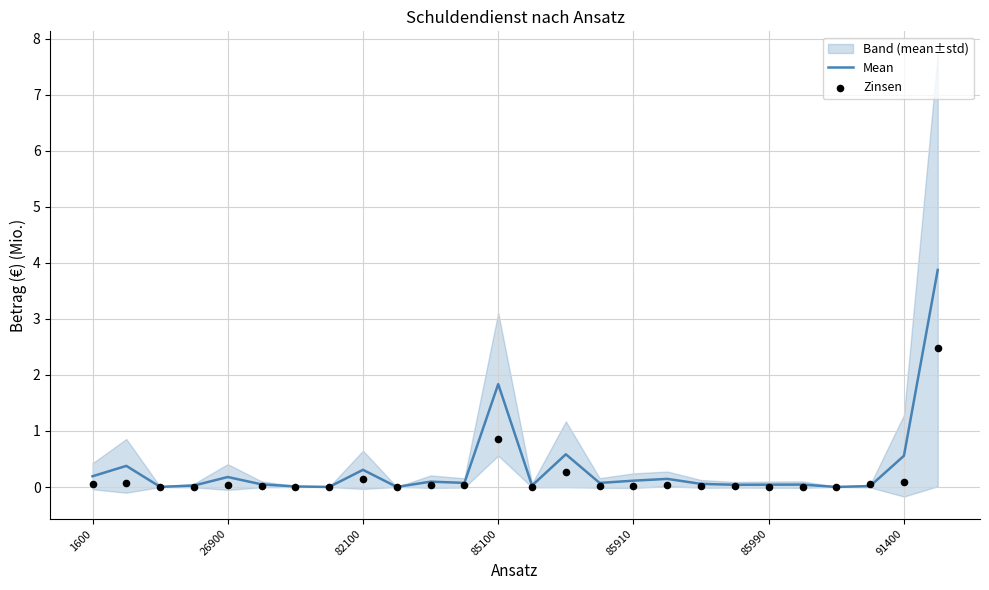

Which series contains the highest Y value?

Mean